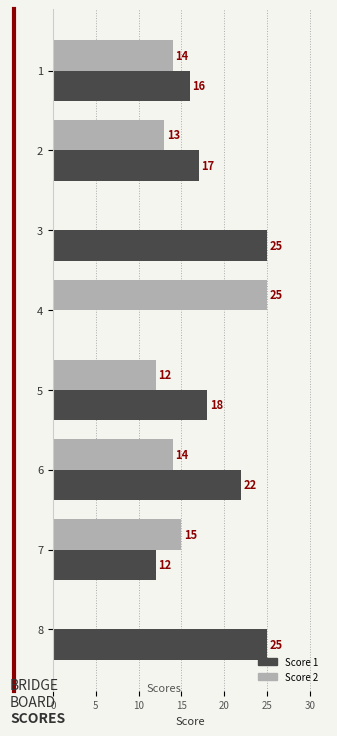

At which label is Score 1 closest to 12?

7